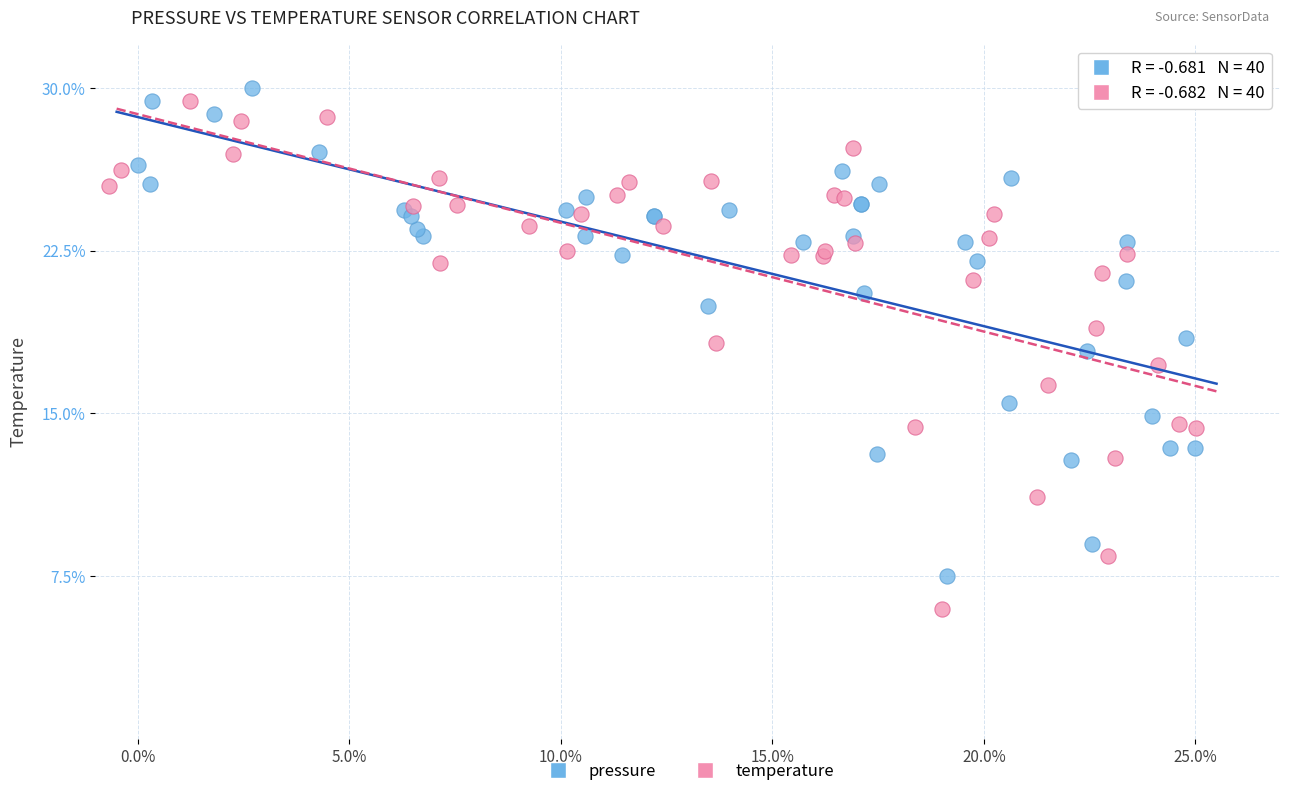

What are all the series names shown in the legend?

pressure, temperature